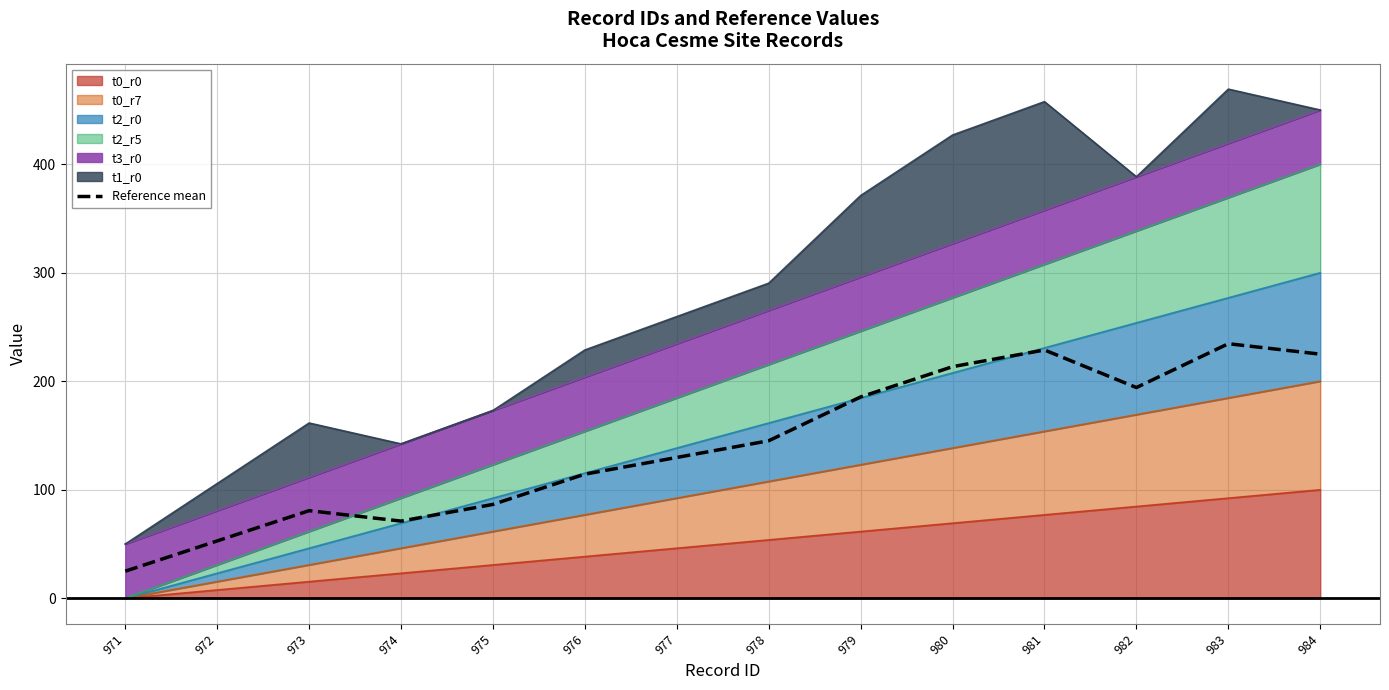

Does the chart display data point markers on the line(s)?

No